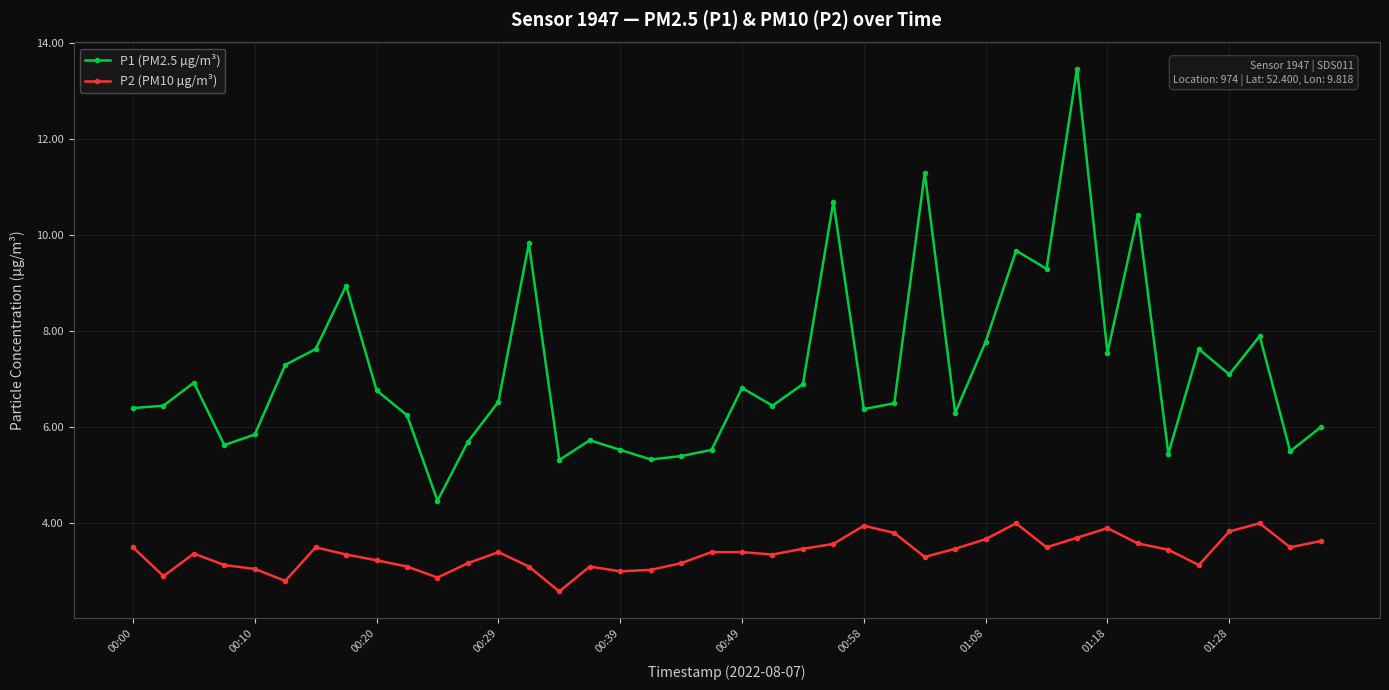

What are all the series names shown in the legend?

P1 (PM2.5 µg/m³), P2 (PM10 µg/m³)